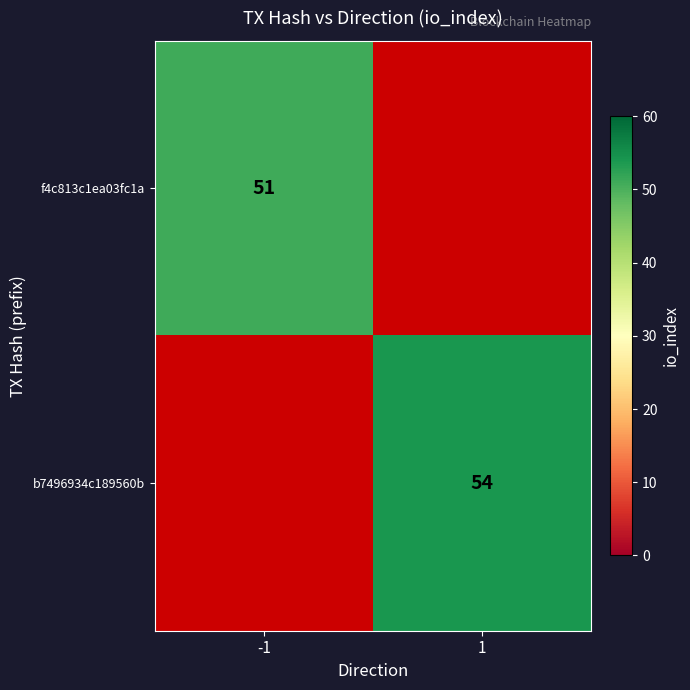

The b7496934c189560b series shows 54 at 1. True or false?

True